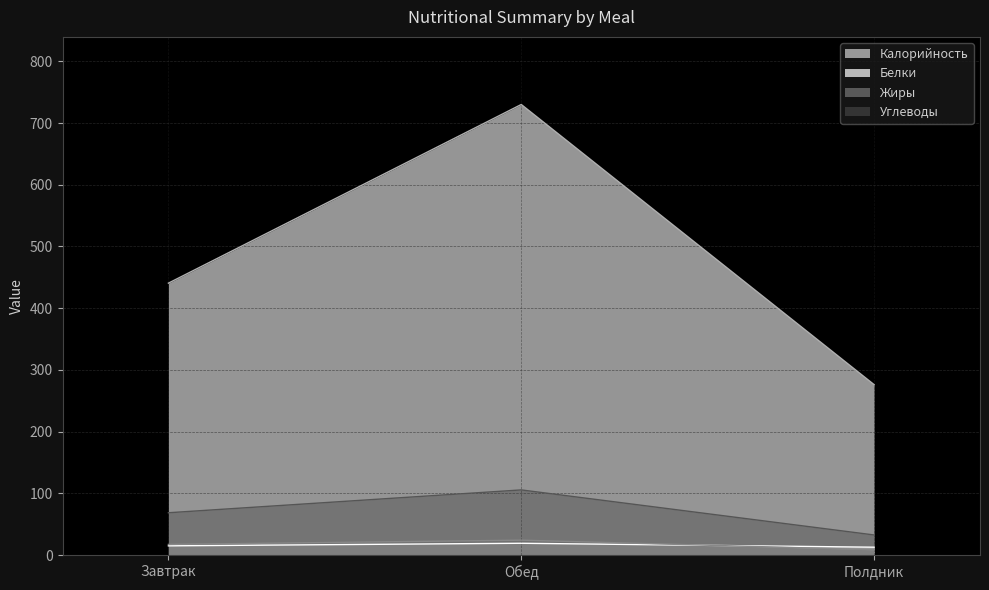

How many lines are shown in the chart?

4